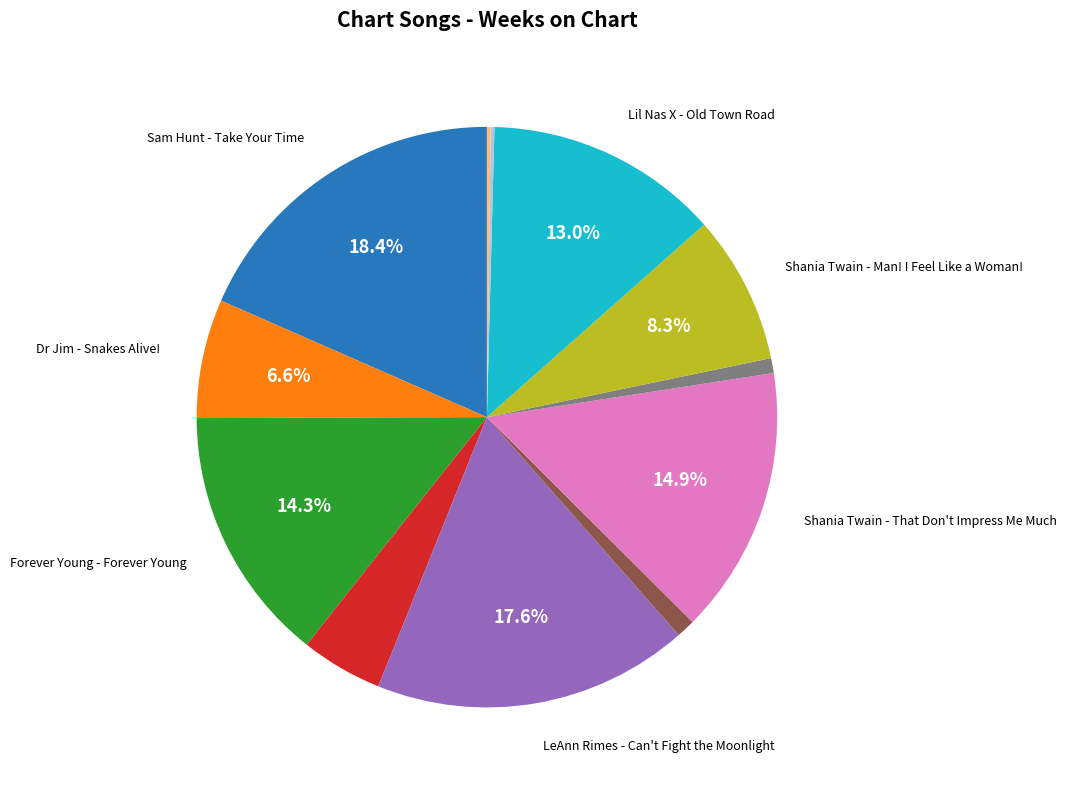

Is there any slice that represents more than half of the pie?

No